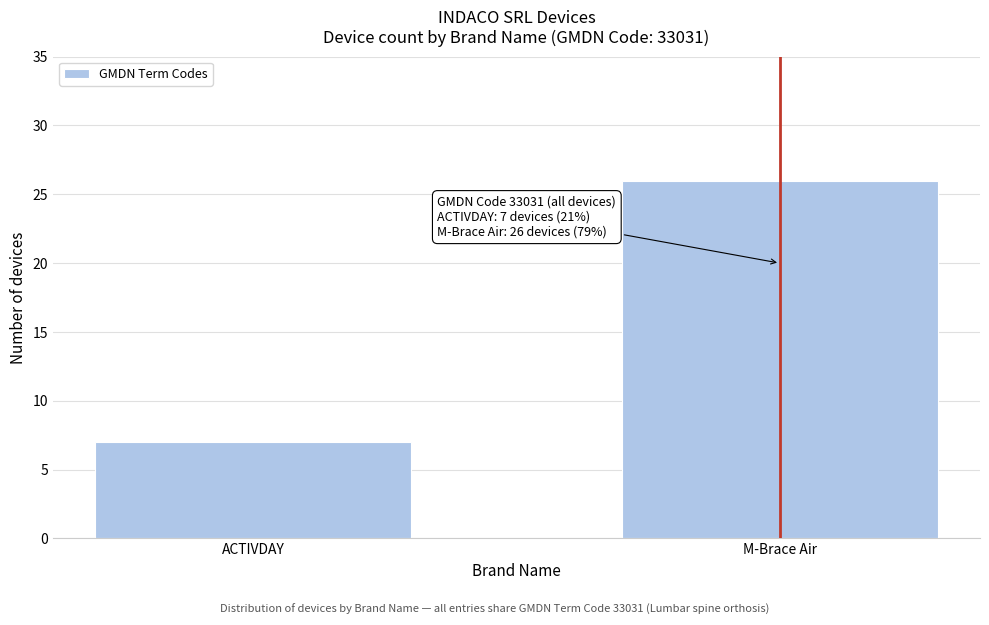

Reading left to right, extract all data points from this chart.

7	26